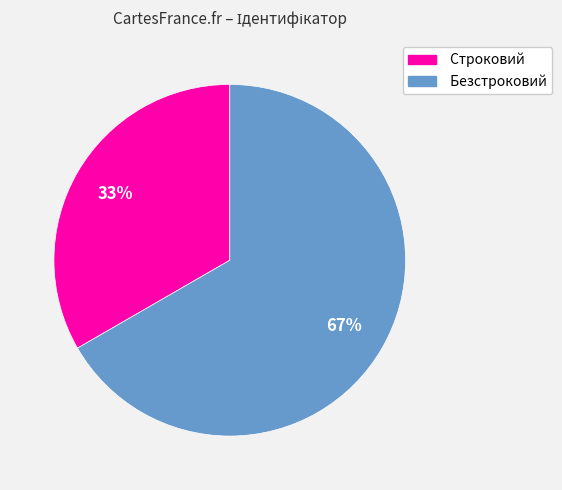

Which slice is the largest?

Безстроковий